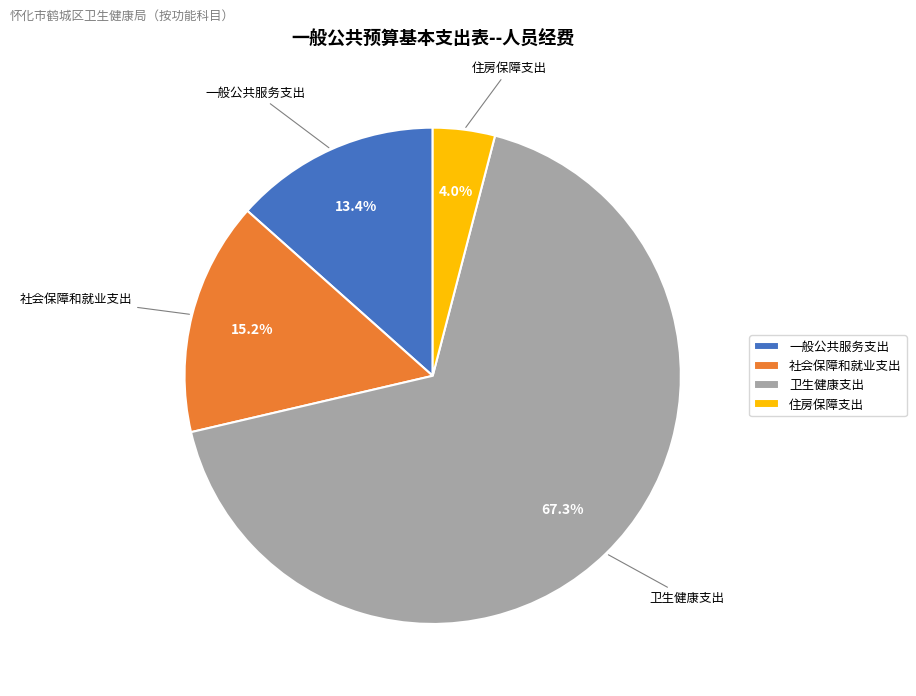

Does 卫生健康支出 represent more than half of the total?

Yes